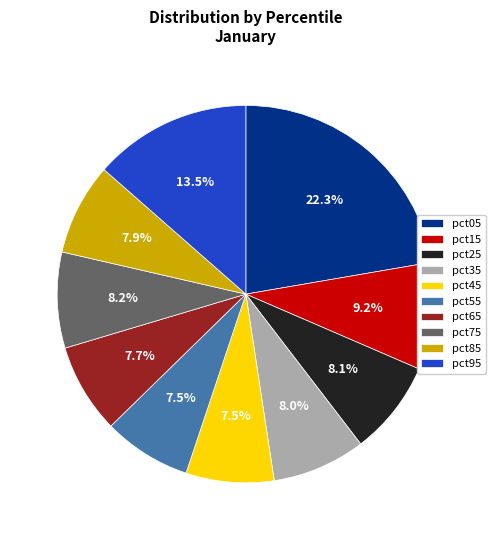

To the nearest percent, what portion does pct65 represent?

8%